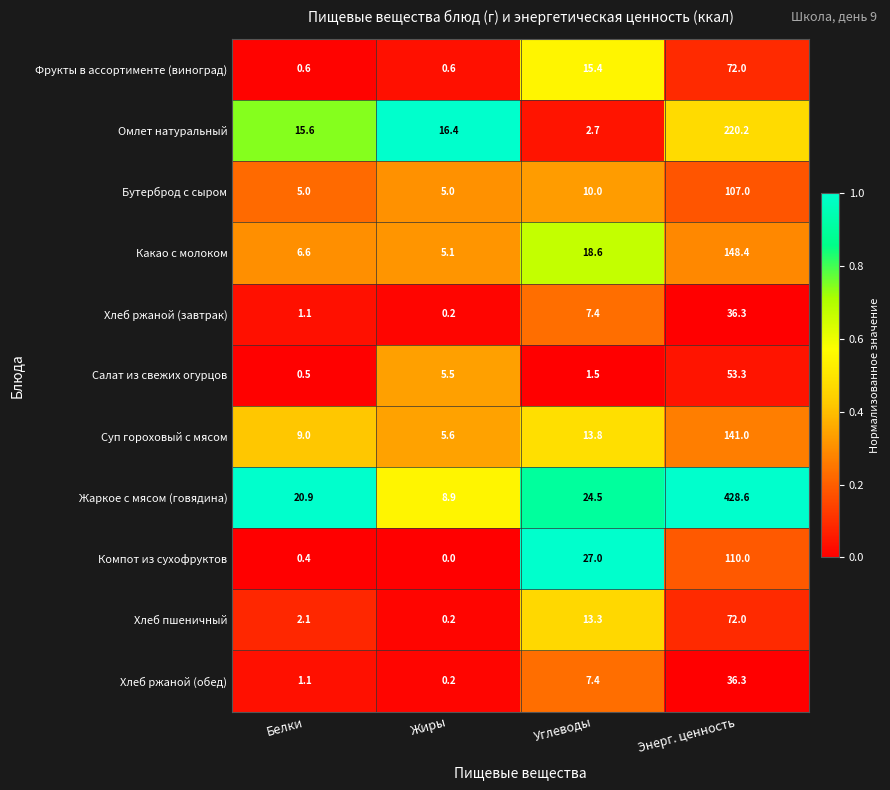

What value does the Хлеб ржаной (завтрак) series have at Энерг. ценность?

36.3